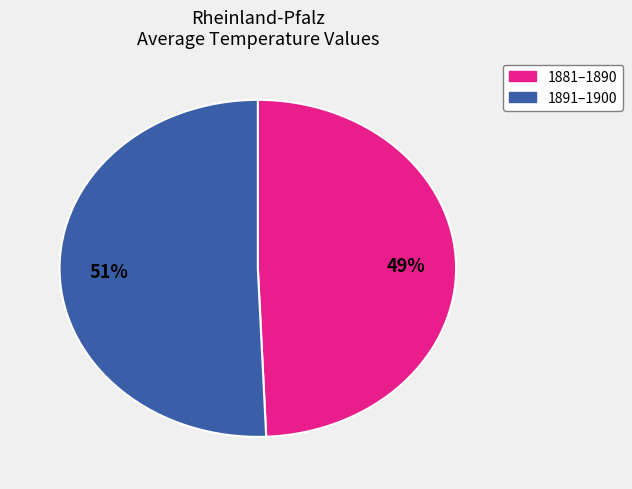

Is there a majority slice in this chart?

Yes